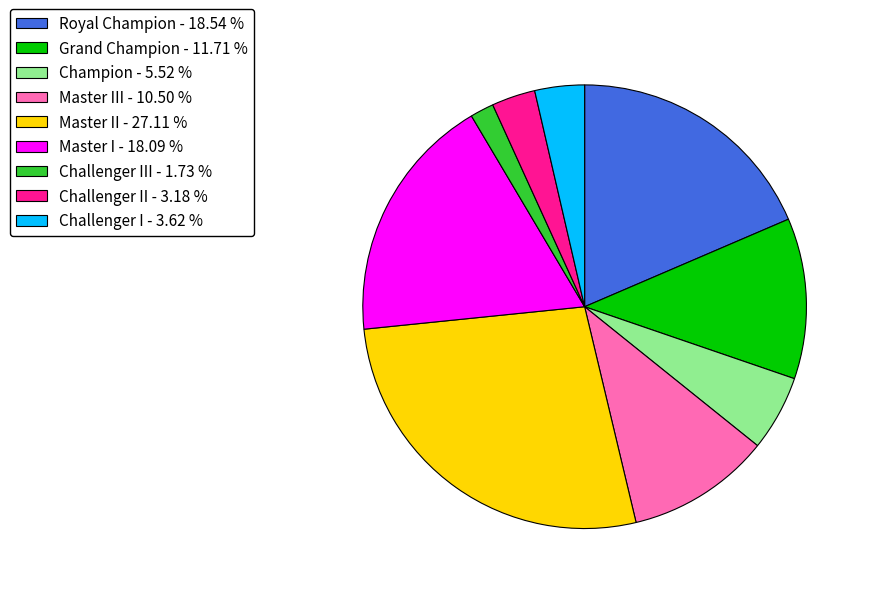

How many slices are in this pie chart?

9